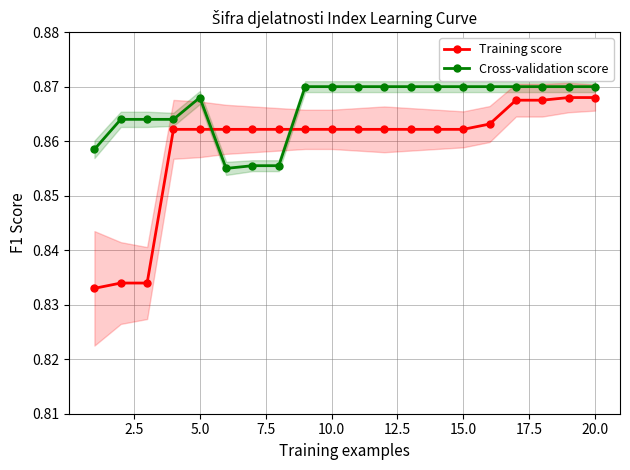

Is it true that Training score equals 0.5 at 20.0?

False